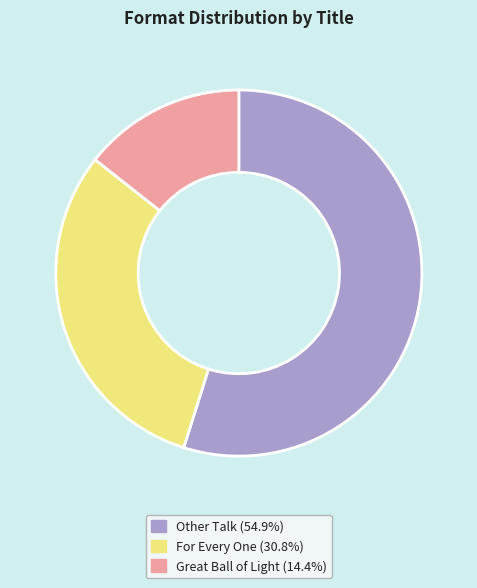

Is the sum of Other Talk (54.9%) and Great Ball of Light (14.4%) greater than half?

Yes